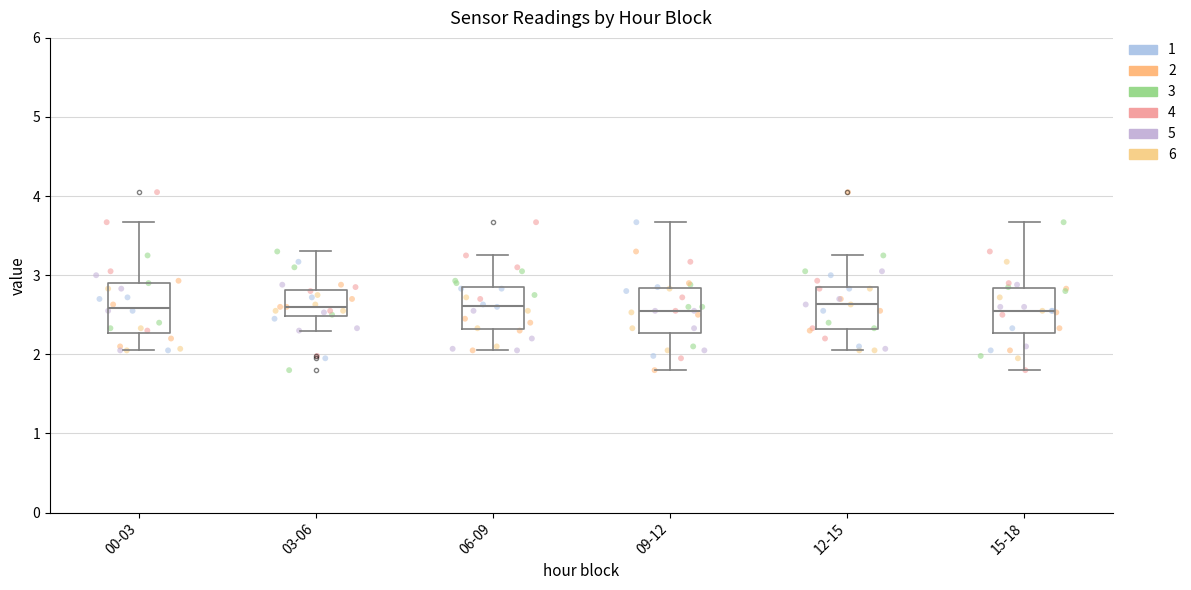

Reading left to right, transcribe this box plot: for each box, give where its median line is, the range the box spans, and where its two whiskers end, as read against the y-axis. The values are not printed on the chart, so give them approximately, as read against the axis.

00-03: median 2.6, box 2.3 to 2.9, whiskers 2.1 to 3.7
03-06: median 2.6, box 2.5 to 2.8, whiskers 2.3 to 3.3
06-09: median 2.6, box 2.3 to 2.8, whiskers 2.1 to 3.3
09-12: median 2.6, box 2.3 to 2.8, whiskers 1.8 to 3.7
12-15: median 2.6, box 2.3 to 2.9, whiskers 2.1 to 3.3
15-18: median 2.6, box 2.3 to 2.8, whiskers 1.8 to 3.7